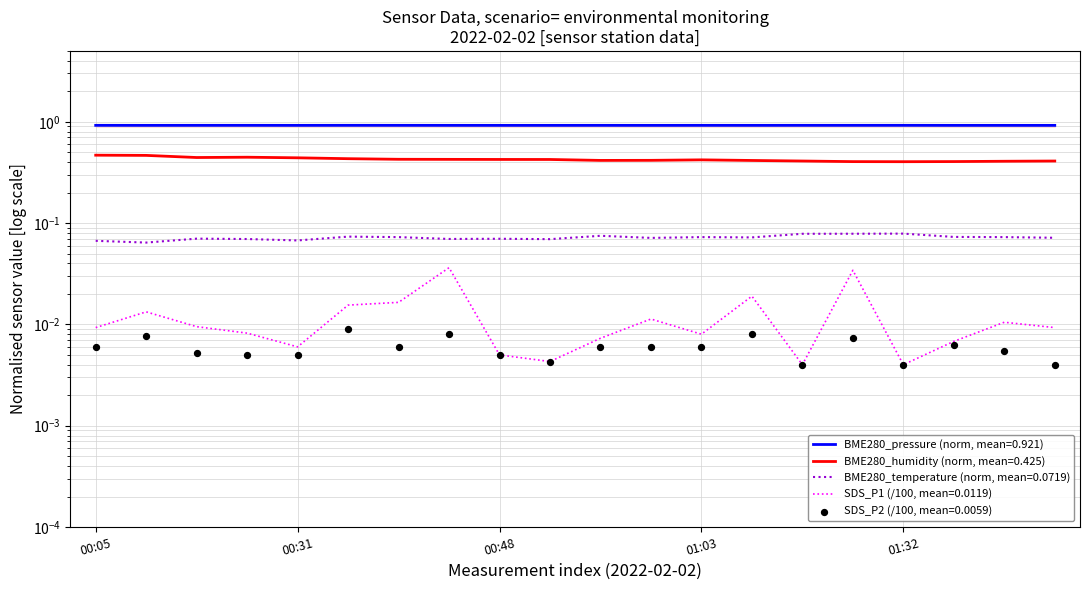

Which series reaches the maximum Y coordinate?

BME280_pressure